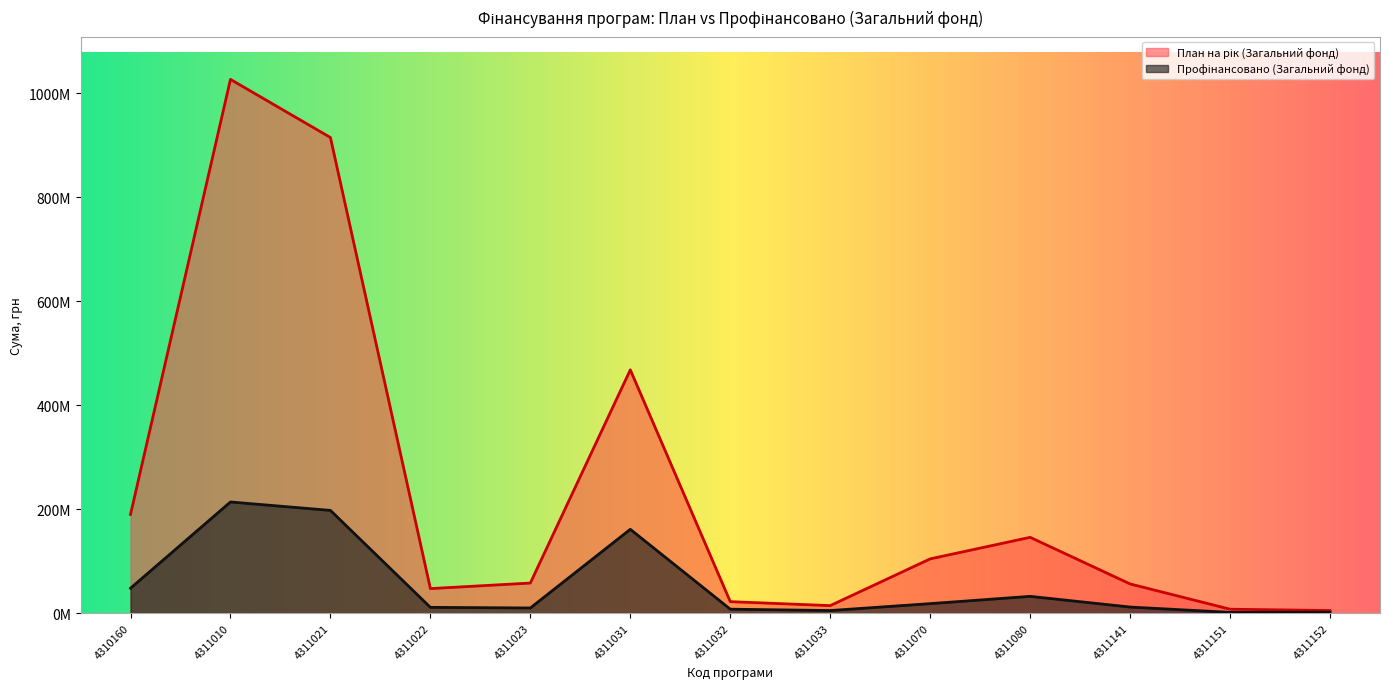

What is the total value across all series at 4311033?

19175961.0